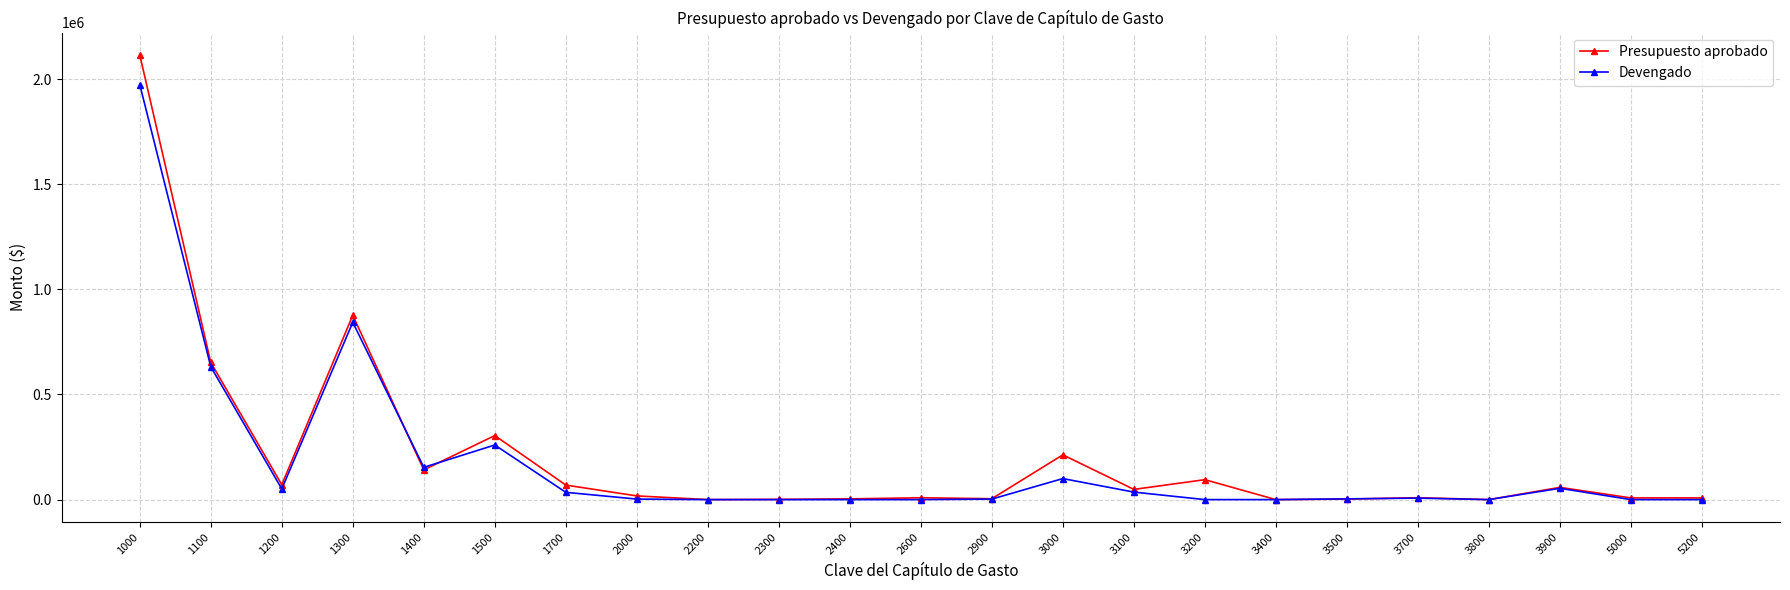

What is the maximum value for Presupuesto aprobado?

2114975.0